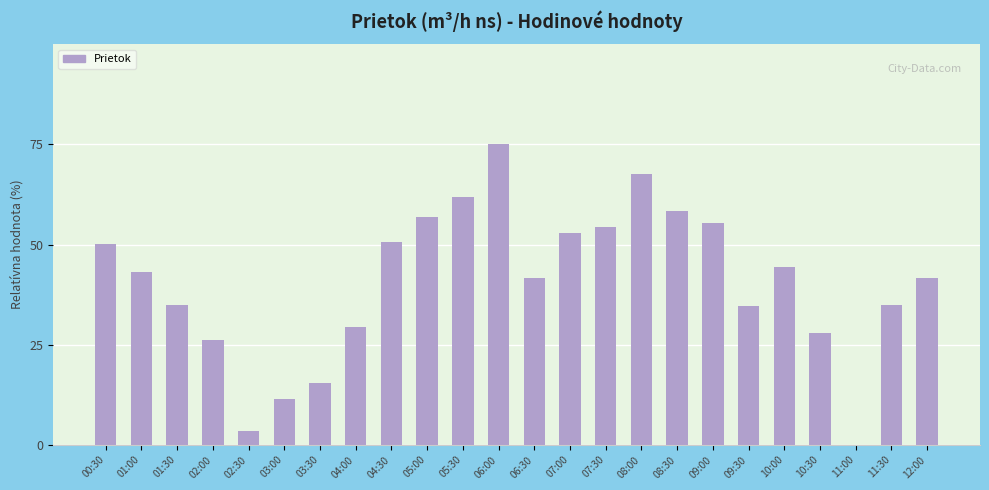

What is the maximum value shown in the chart?

75.0